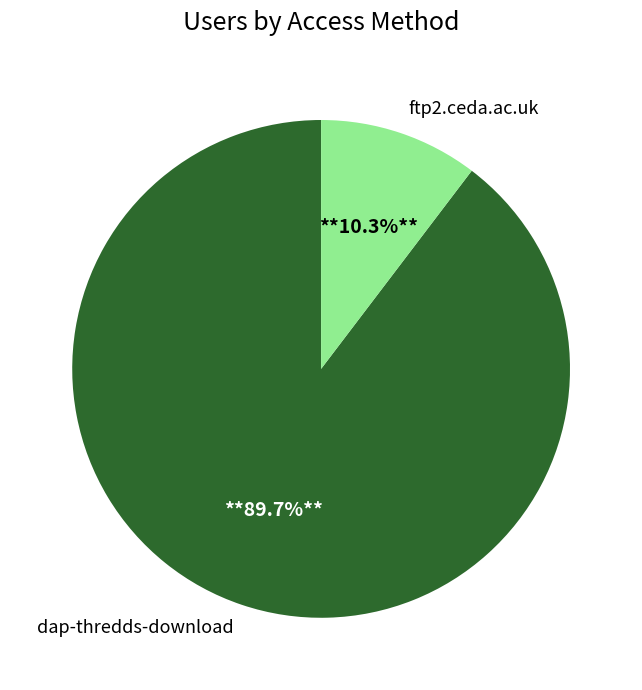

To the nearest percent, what is the average slice percentage?

50%